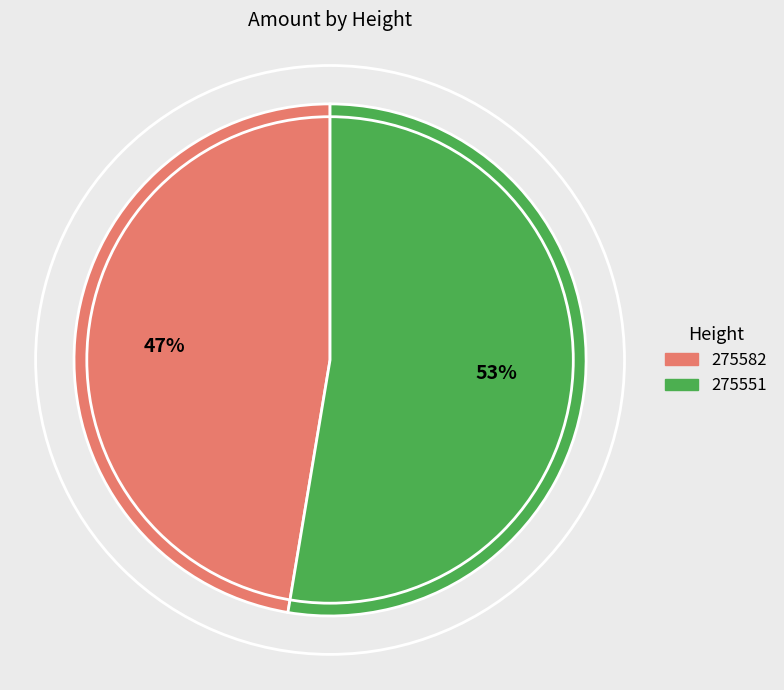

The 275582 slice represents 56% of the pie. True or false?

False